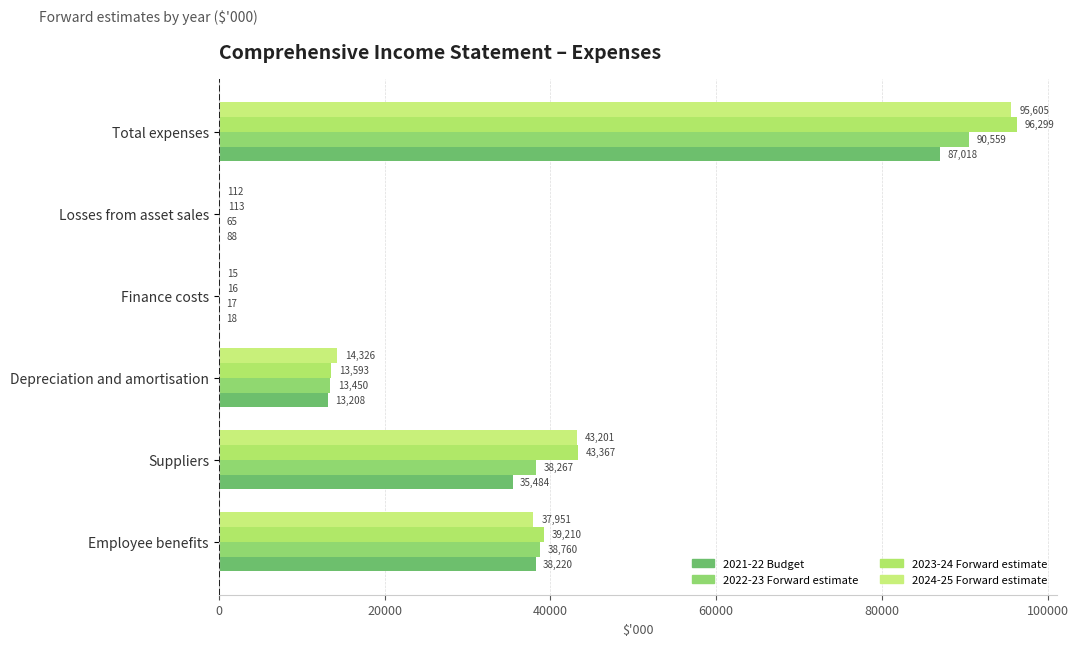

What is the highest value of the 2024-25 Forward estimate series?

95605